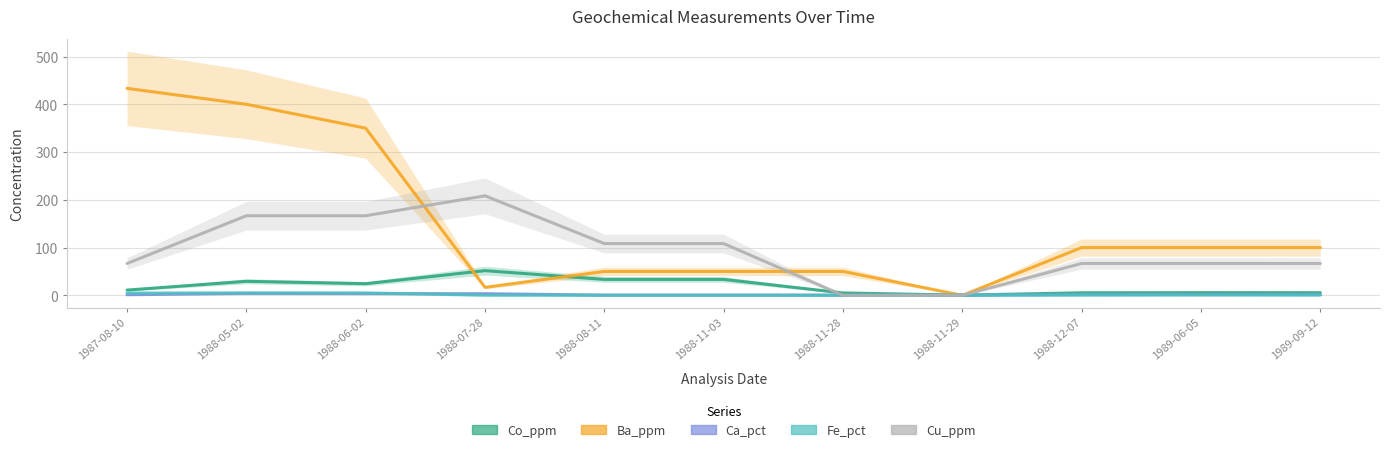

Which series changed the most between 1988-11-03 and 1989-06-05?

Ba_ppm